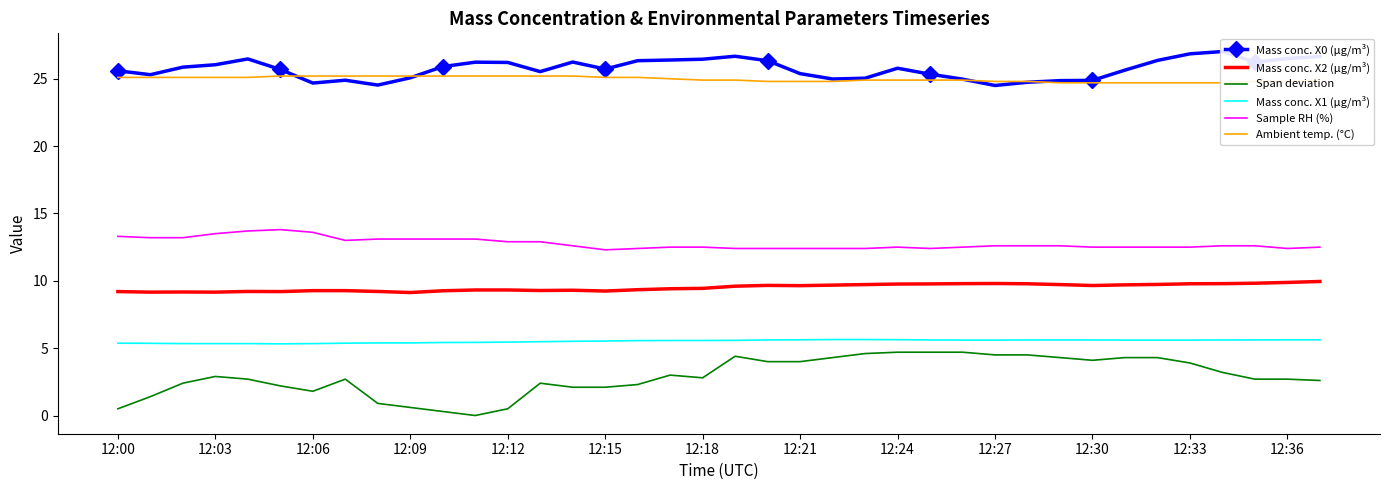

True or false: Sample RH (%) and Mass conc. X2 (μg/m³) intersect in this chart.

False